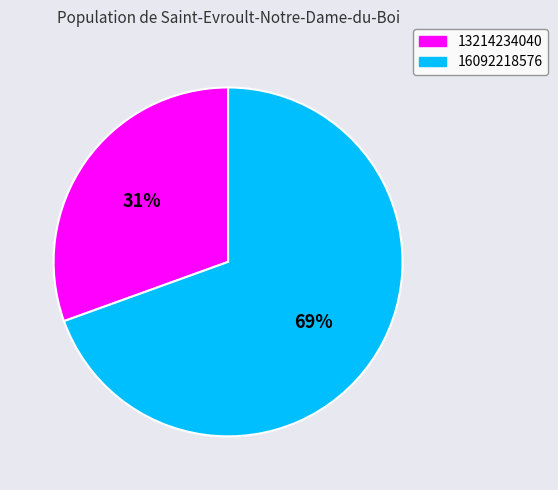

To the nearest percent, what is the average slice percentage?

50%